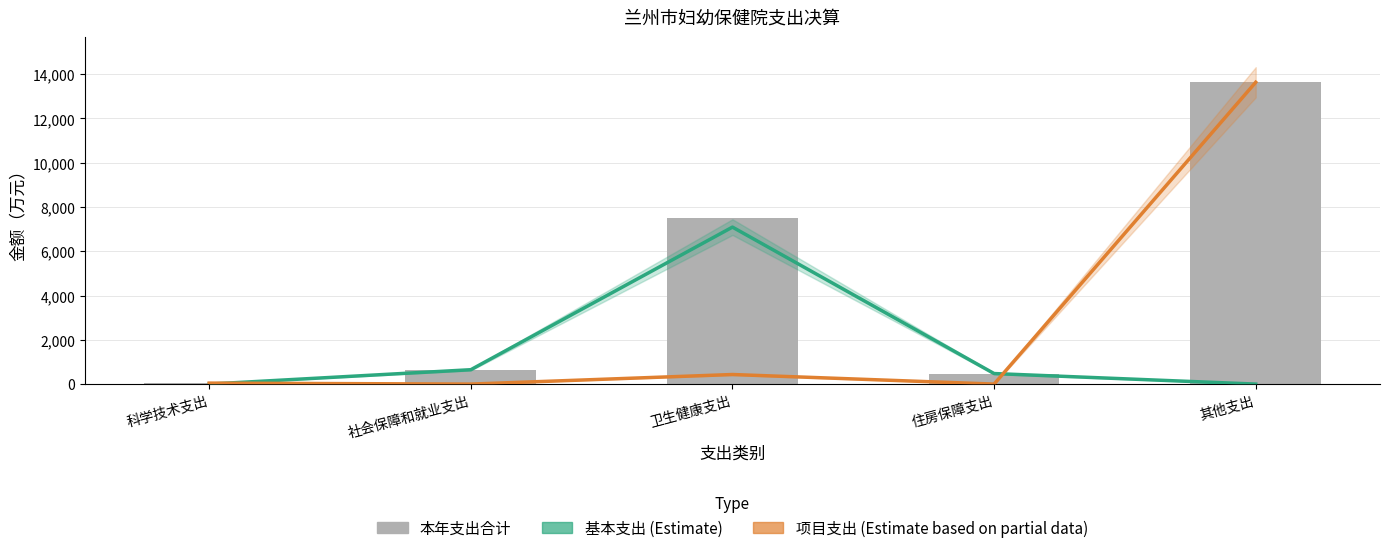

Between 科学技术支出 and 其他支出, which series saw the biggest shift?

项目支出